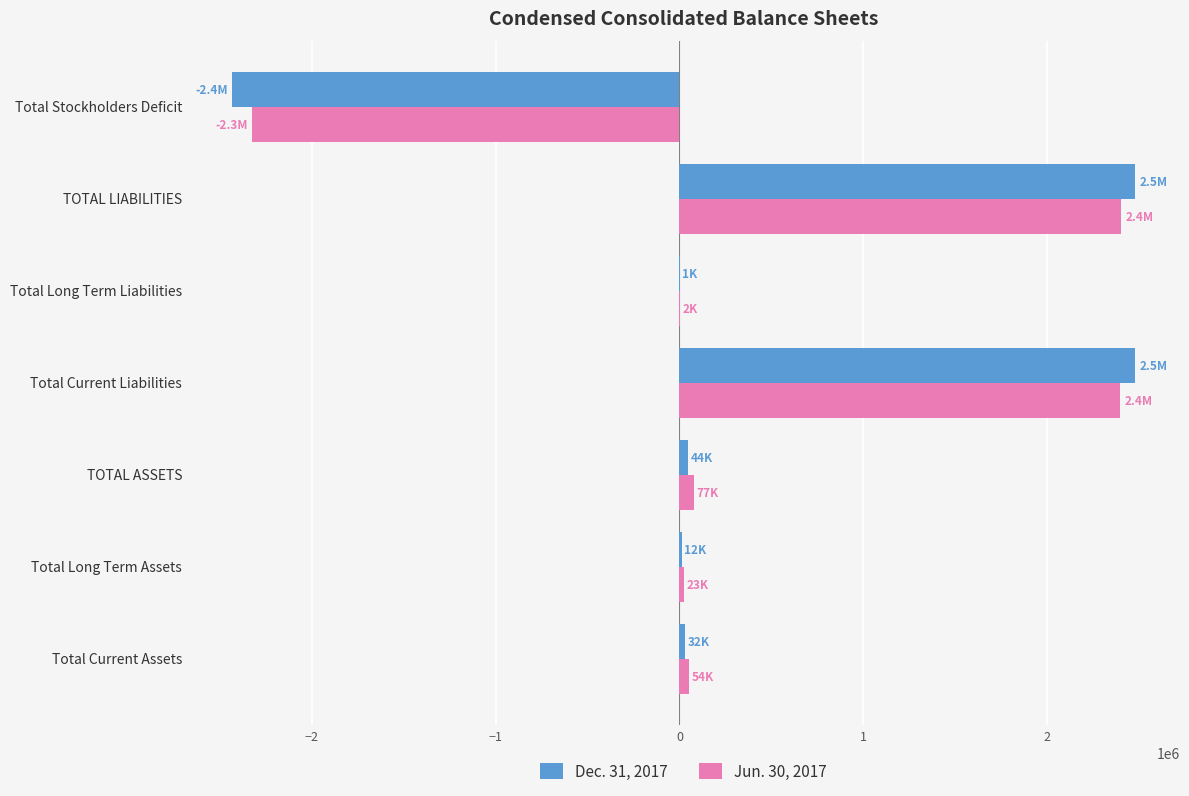

What is the greatest value displayed?

2478297